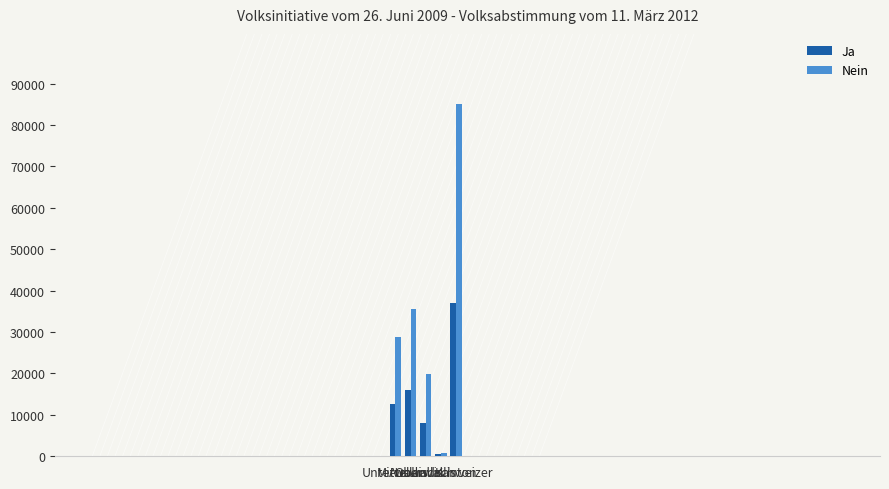

At Oberwallis, list the series in order from smallest to largest.

Ja, Nein